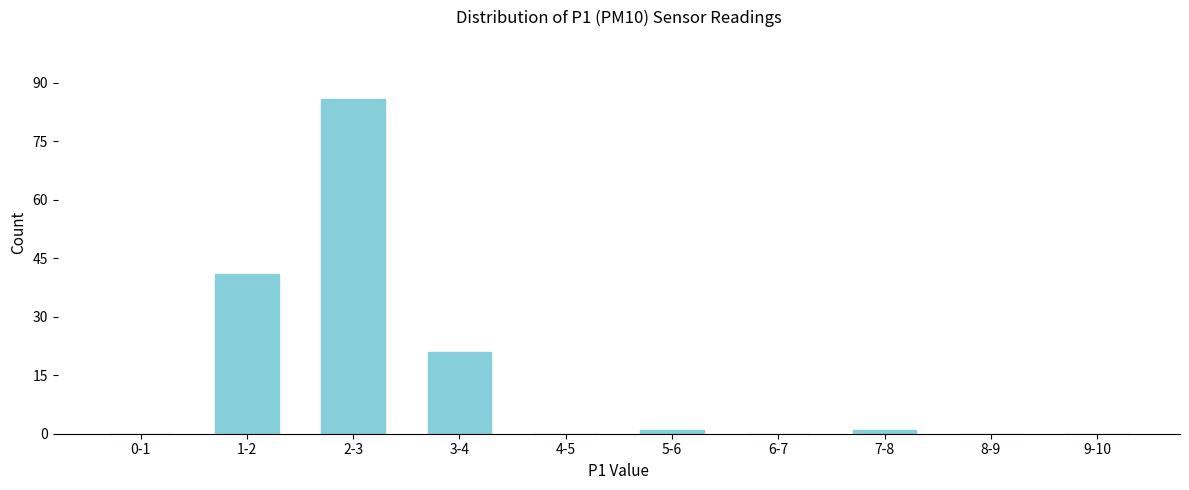

Reading right to left, transcribe all the data shown in this chart.

9-10=0	8-9=0	7-8=1	6-7=0	5-6=1	4-5=0	3-4=21	2-3=86	1-2=41	0-1=0